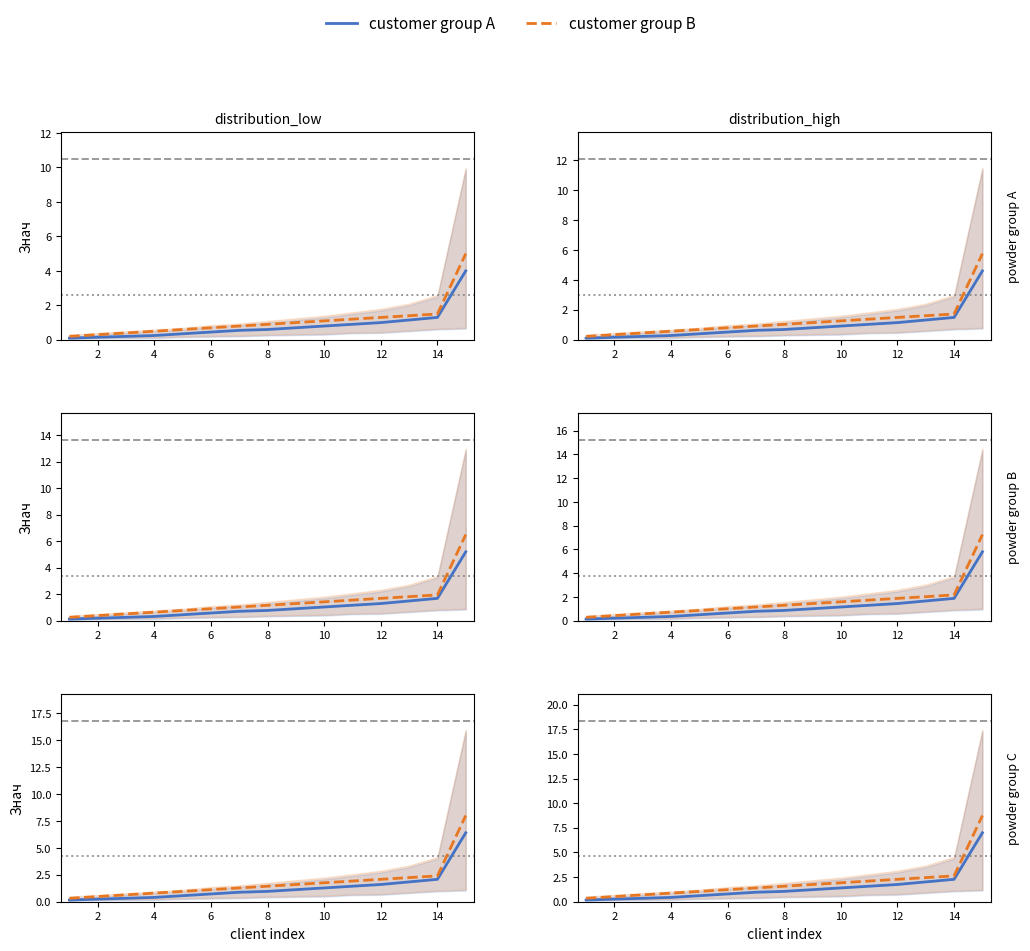

How many lines are shown in the chart?

2